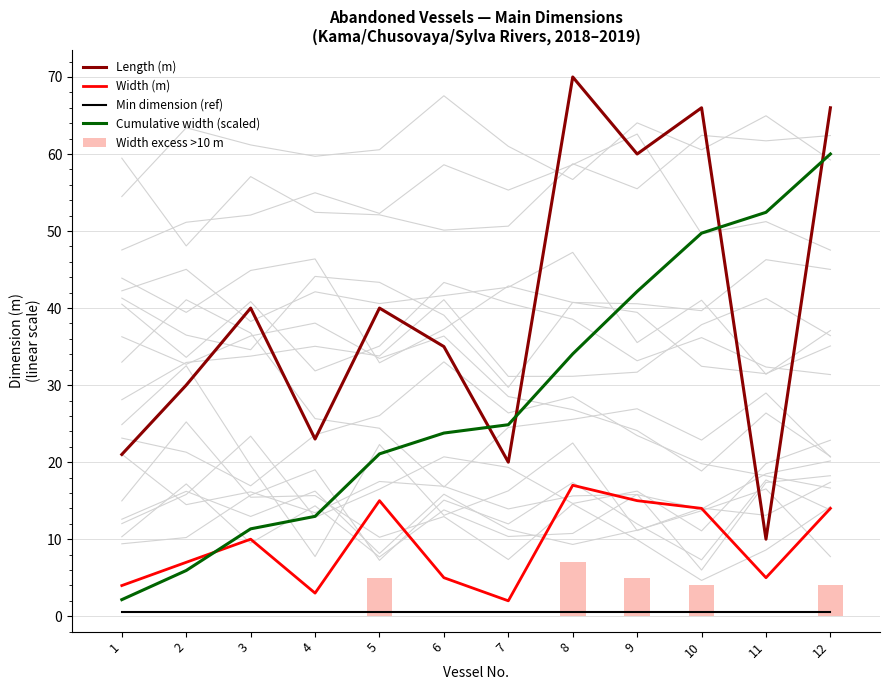

How many values in Width excess >10 m are above zero?

5